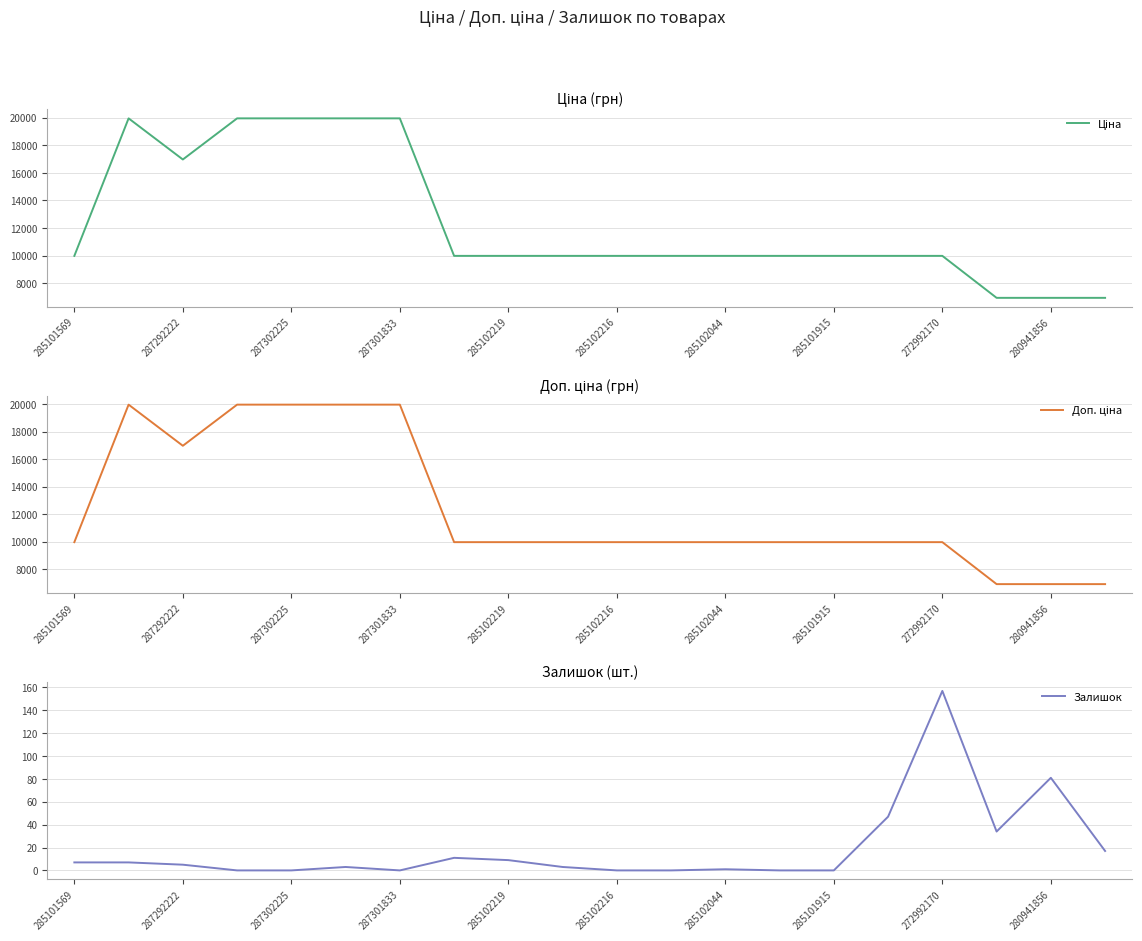

Which category has the highest value in the Залишок series?

272992170